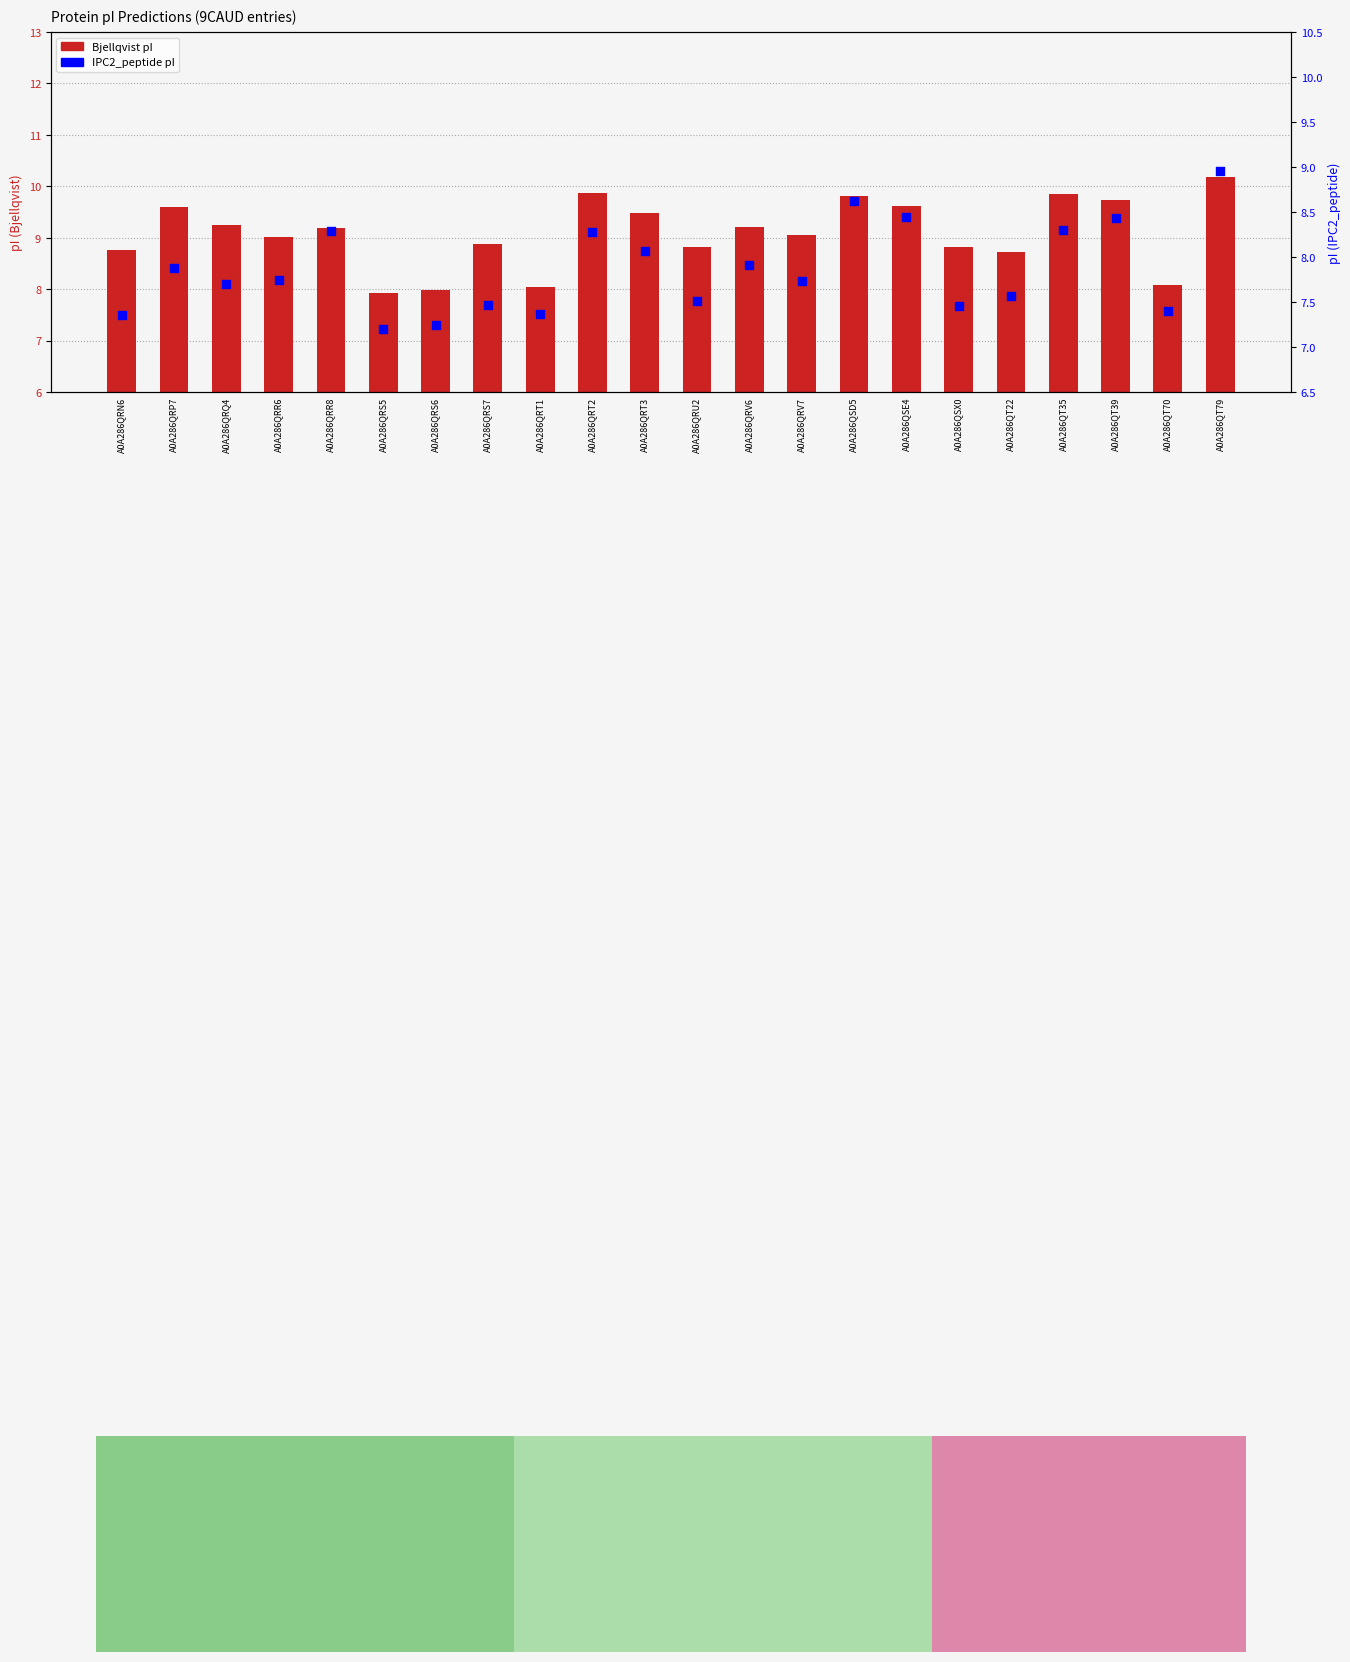

Which series has the largest total across all categories?

Bjellqvist